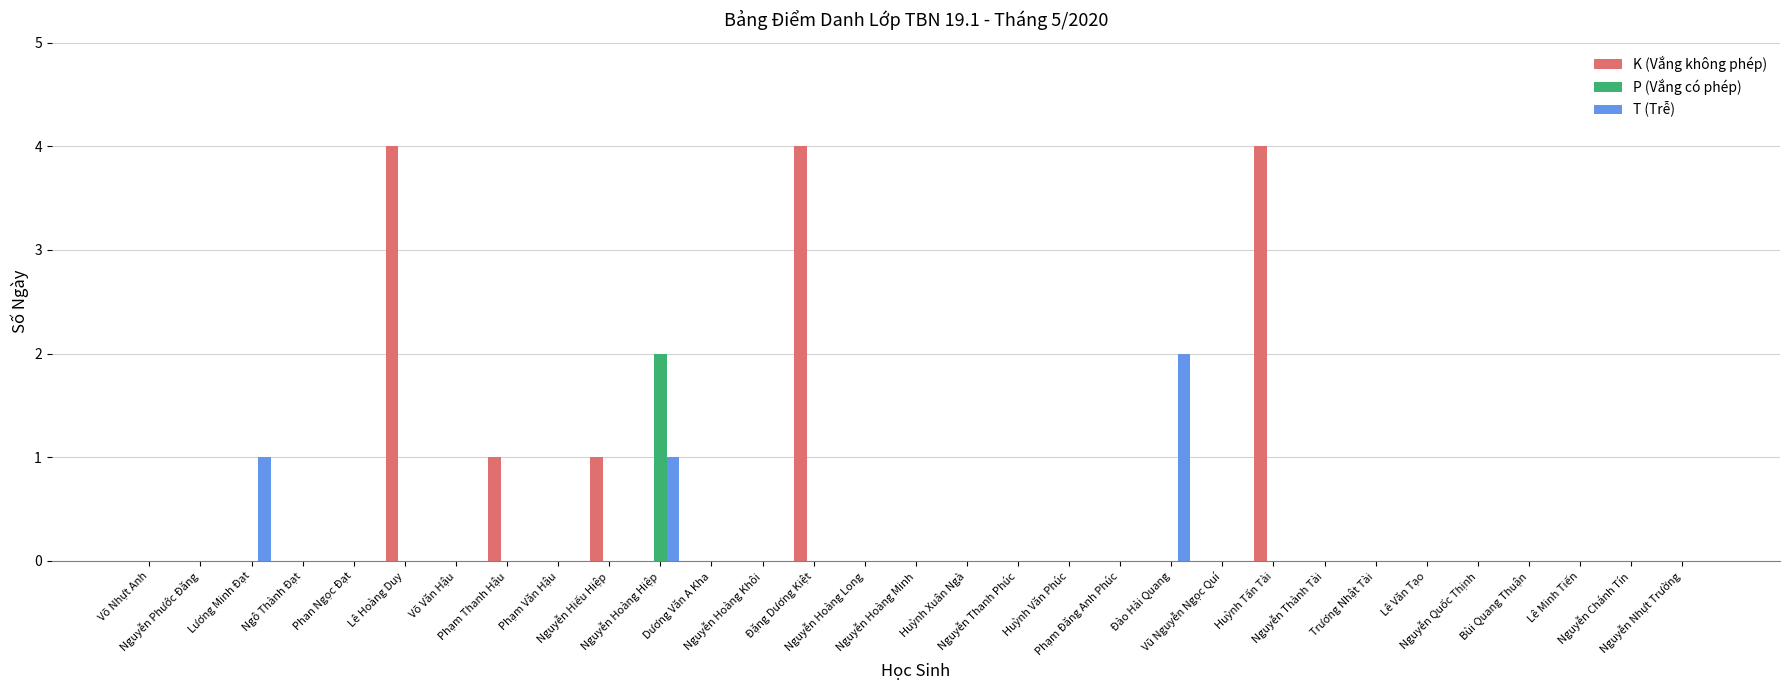

What is the sum of all K (Vắng không phép) values?

14